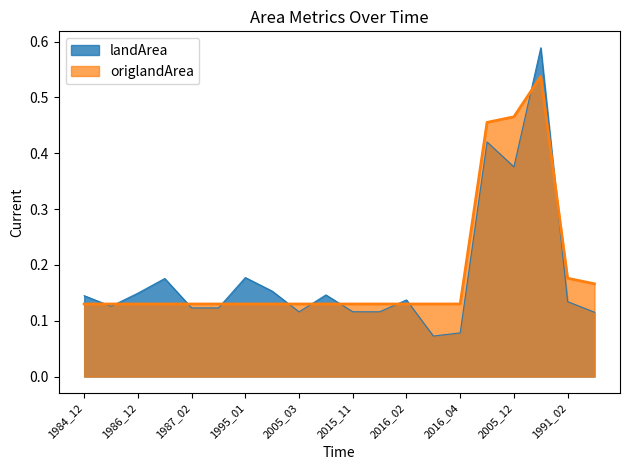

What is the label of the 17th point from the left?

2005_12